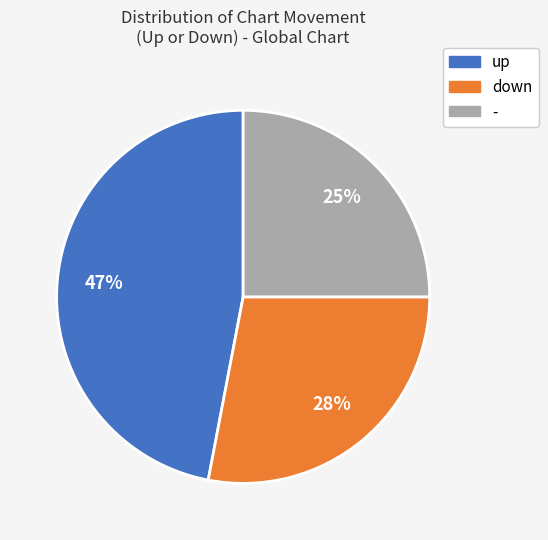

How many segments does this pie chart have?

3